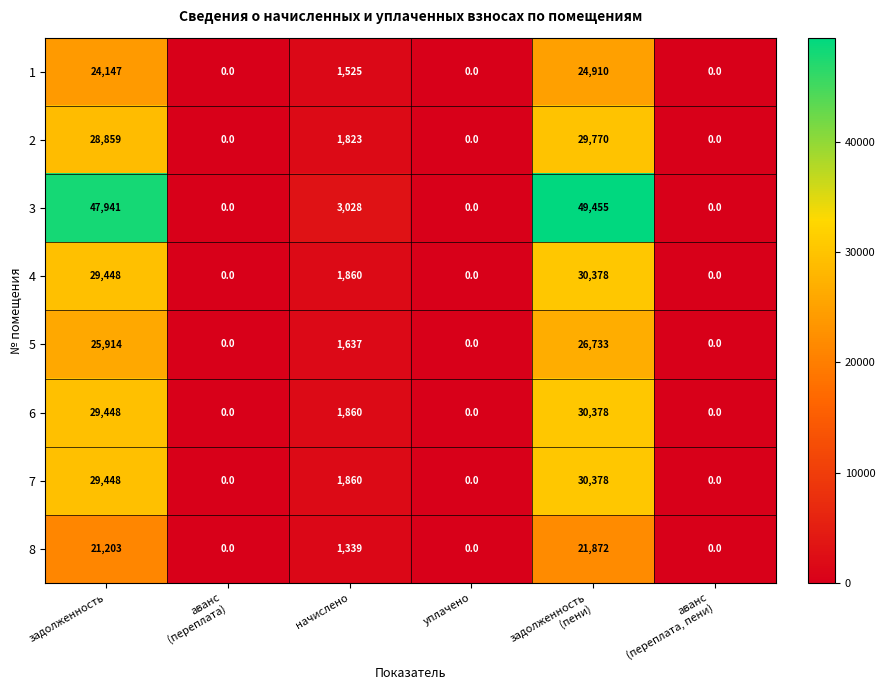

True or false: 6 has a value of 29448 at задолженность.

True